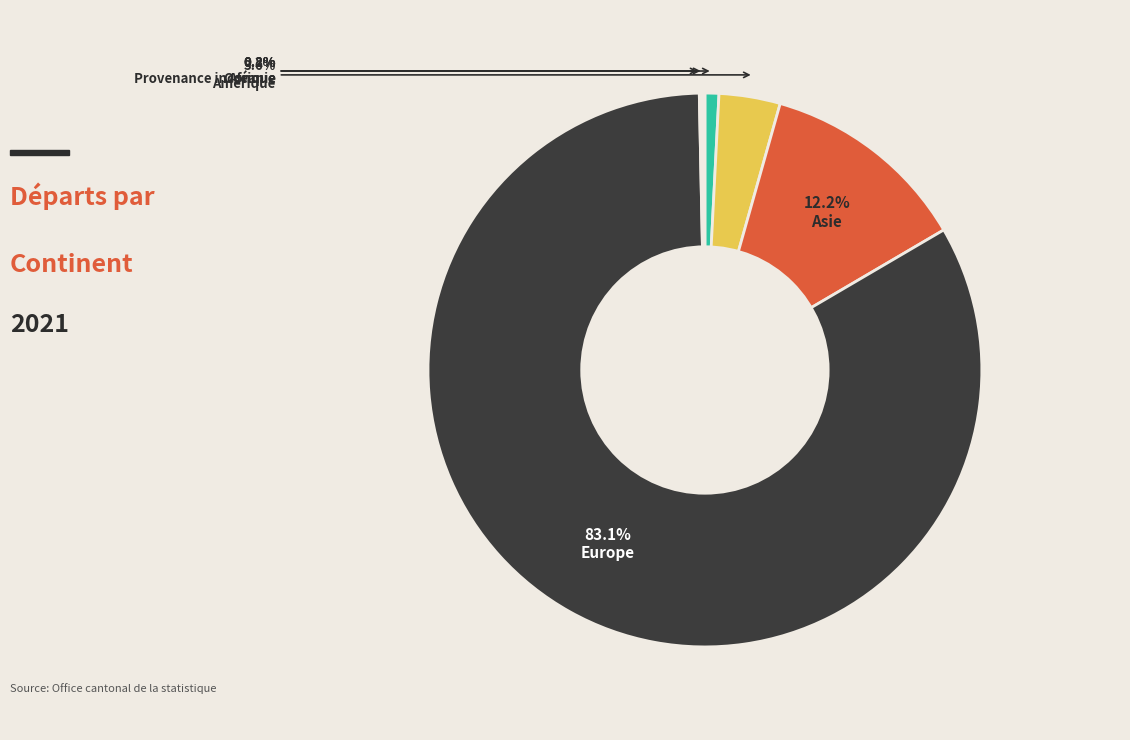

To the nearest percent, what is the combined percentage of Europe and Amérique?

87%